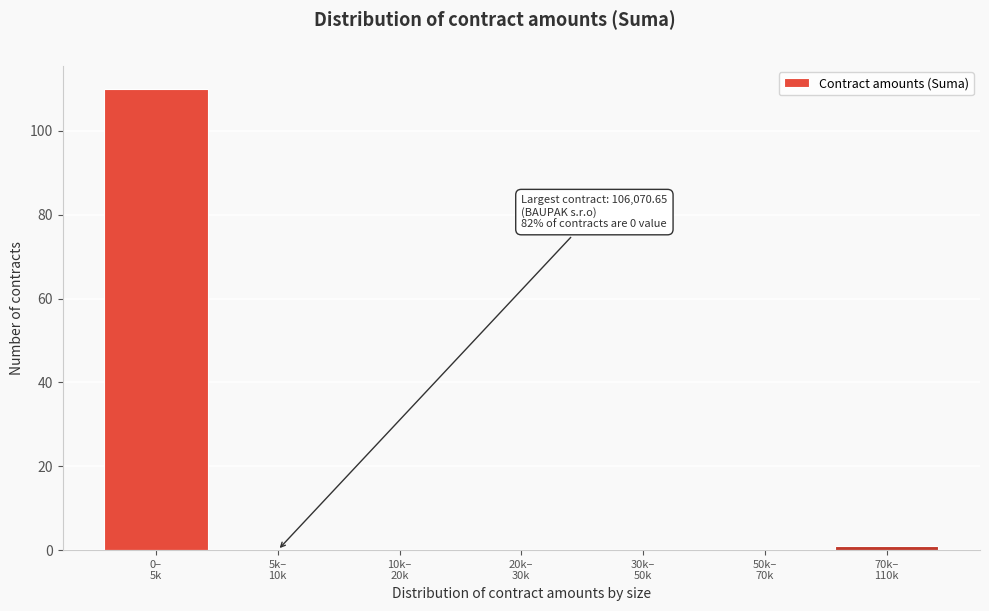

What is the greatest value displayed?

110